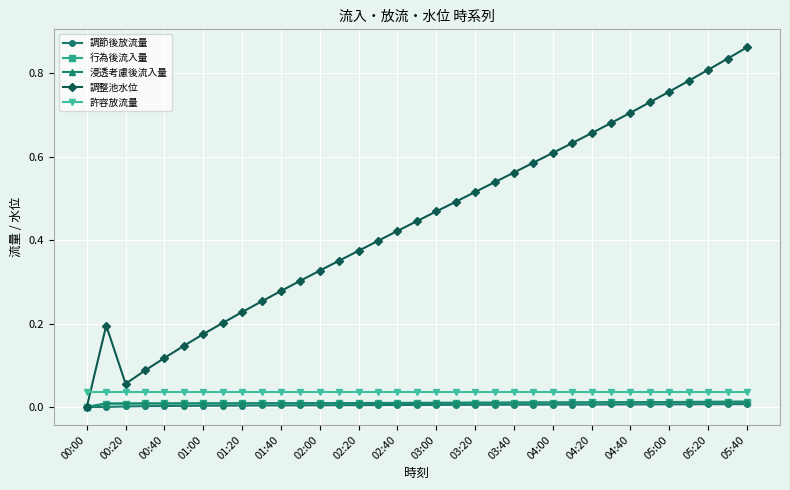

Is this an area chart (filled region under the line)?

No